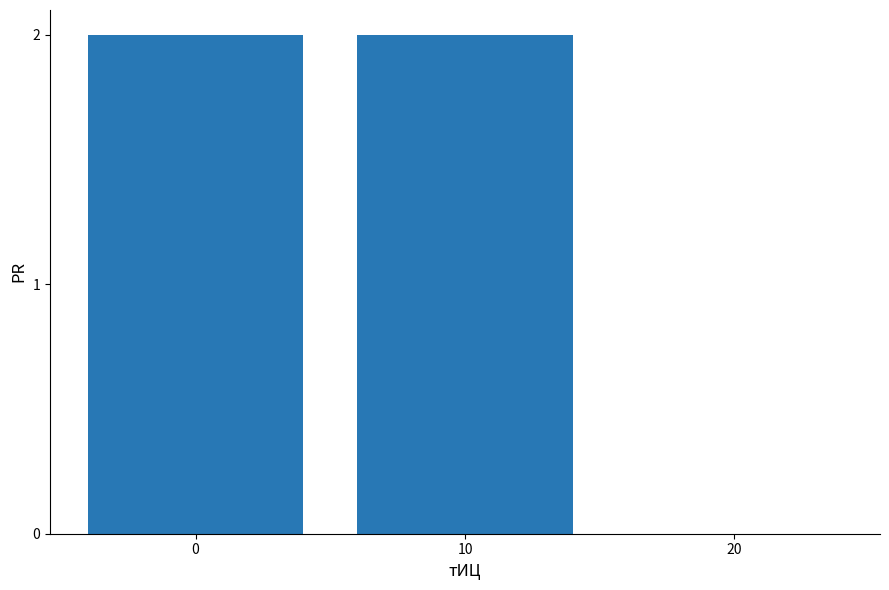

What is the sum of all values?

4